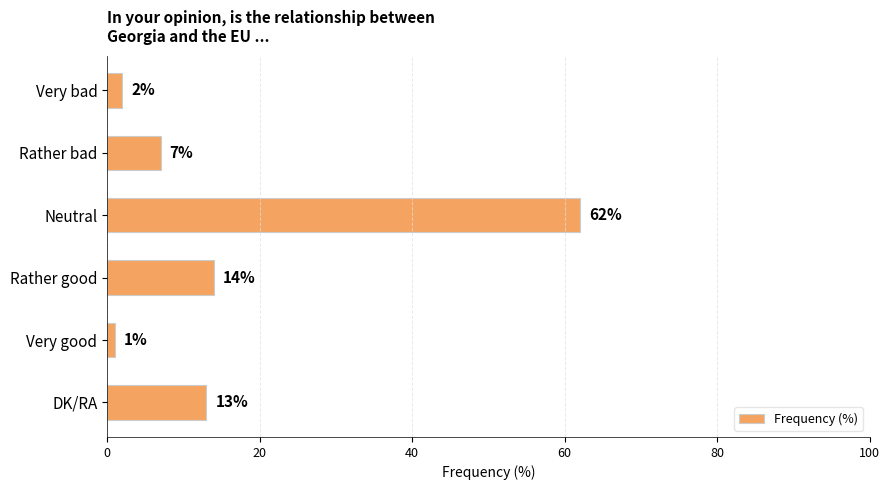

How many bars are there in total?

6